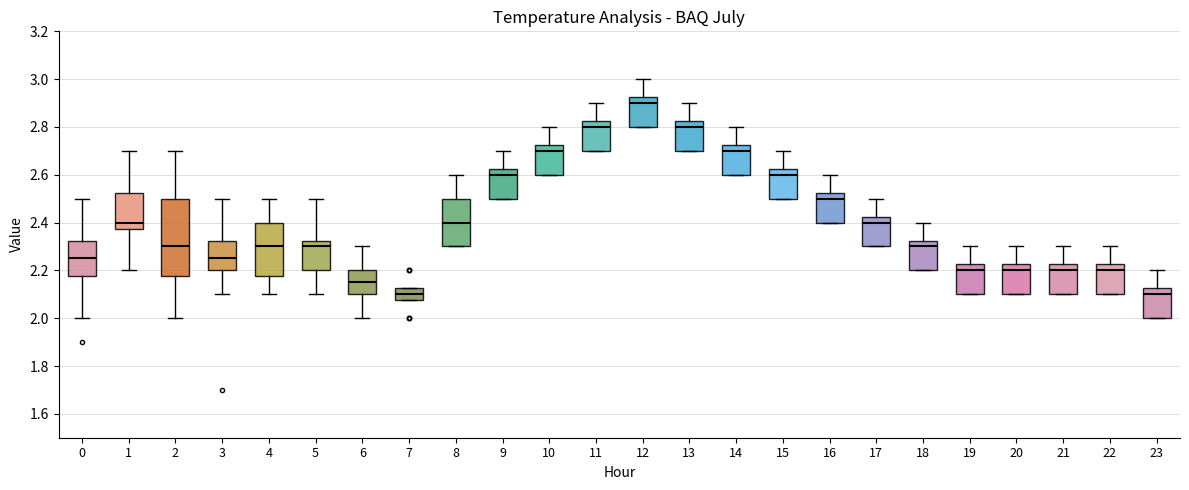

Where is the lower edge of the box at x = 9 on the y-axis? The values are not printed on the chart, so give them approximately, as read against the axis.

2.50